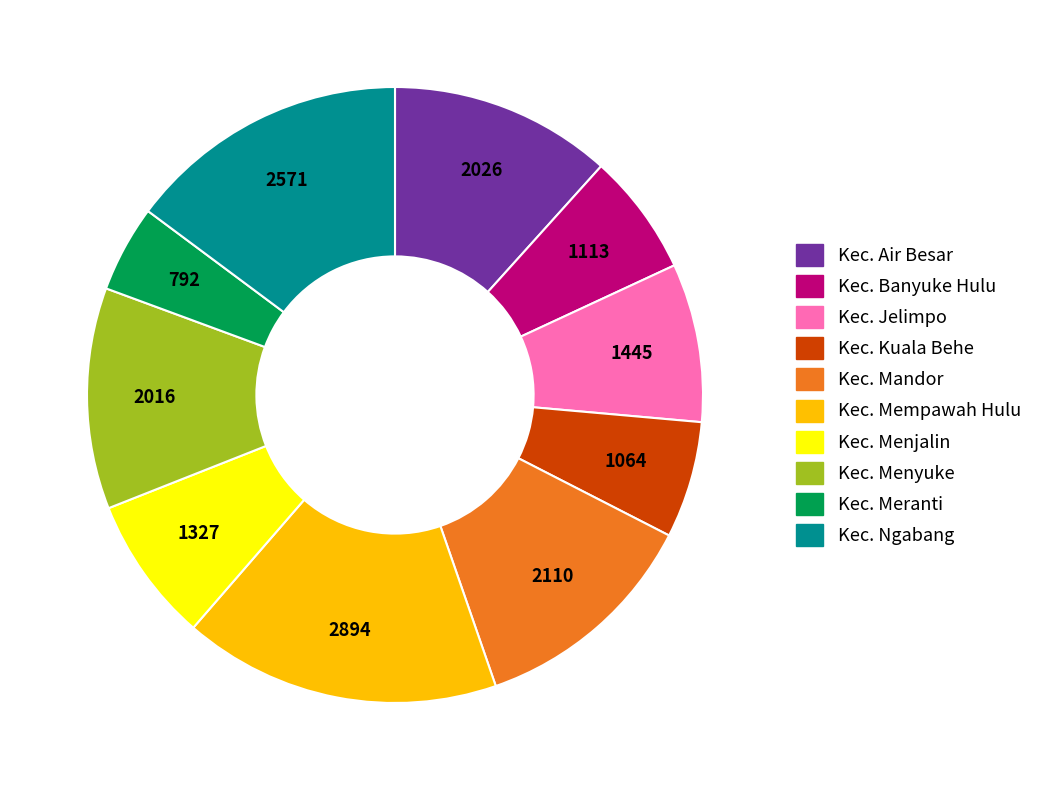

What is the ratio of the value at Kec. Mandor to the value at Kec. Jelimpo?

1.5